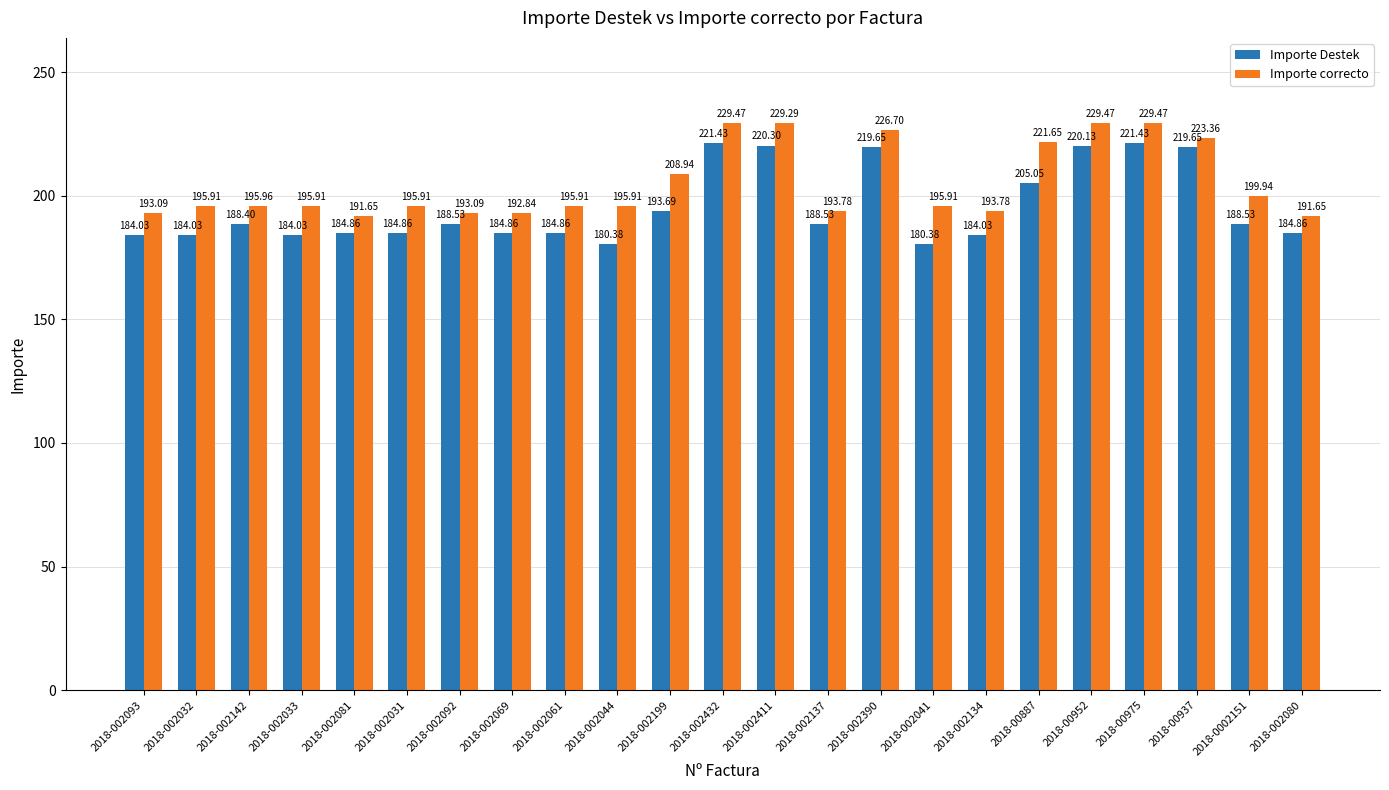

What is the label of the 3rd bar from the right?

2018-00937